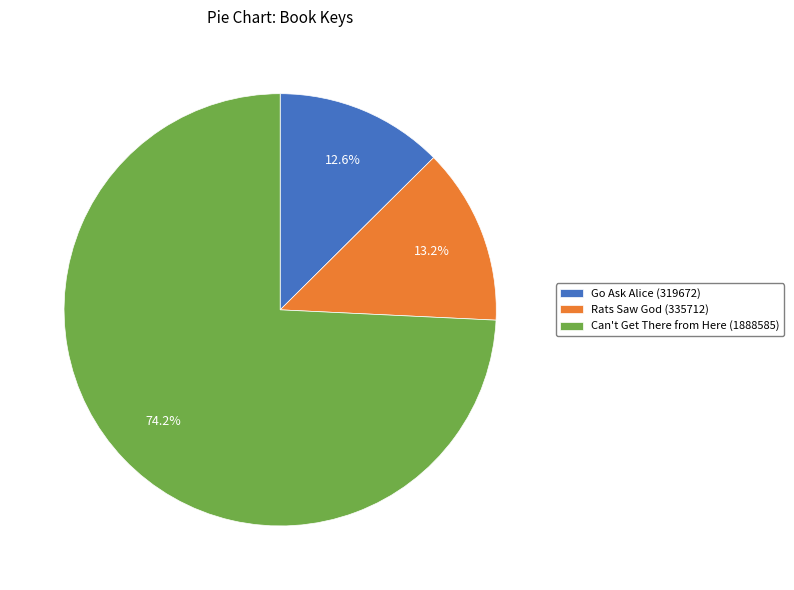

Is the sum of Can't Get There from Here (1888585) and Go Ask Alice (319672) greater than half?

Yes